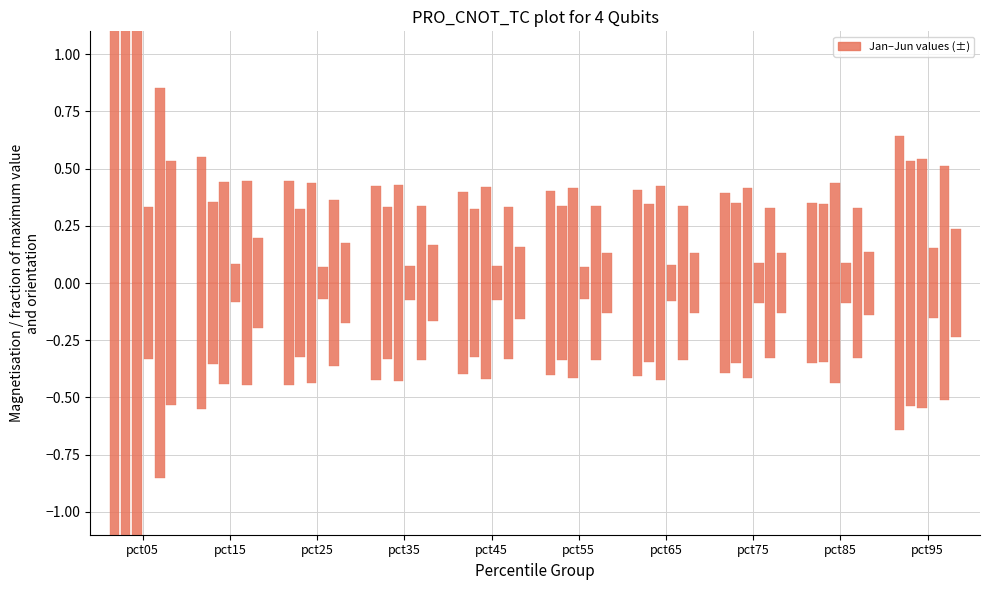

What is the value of the Mar bar at the 6th from the left?

0.4